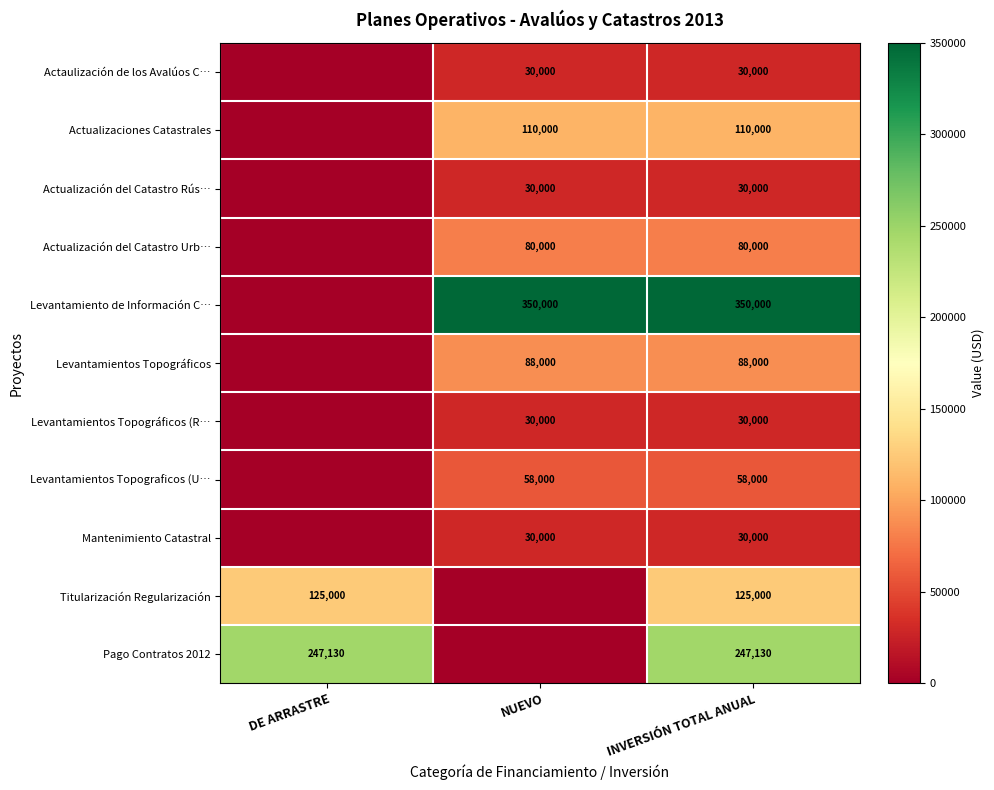

Is the value of Pago Contratos 2012 at DE ARRASTRE greater than the value of Levantamientos Topográficos (R… at NUEVO?

Yes